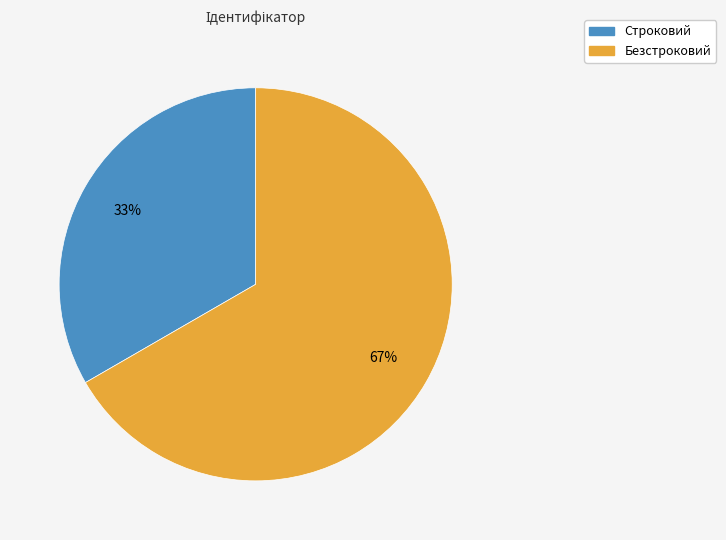

Combined, do Безстроковий and Строковий account for over 50%?

Yes